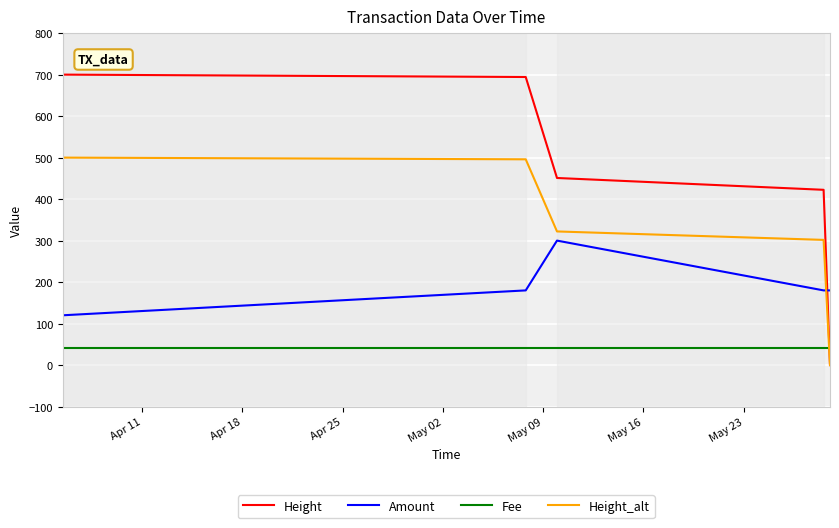

How many values in the Height series are below 450?

2